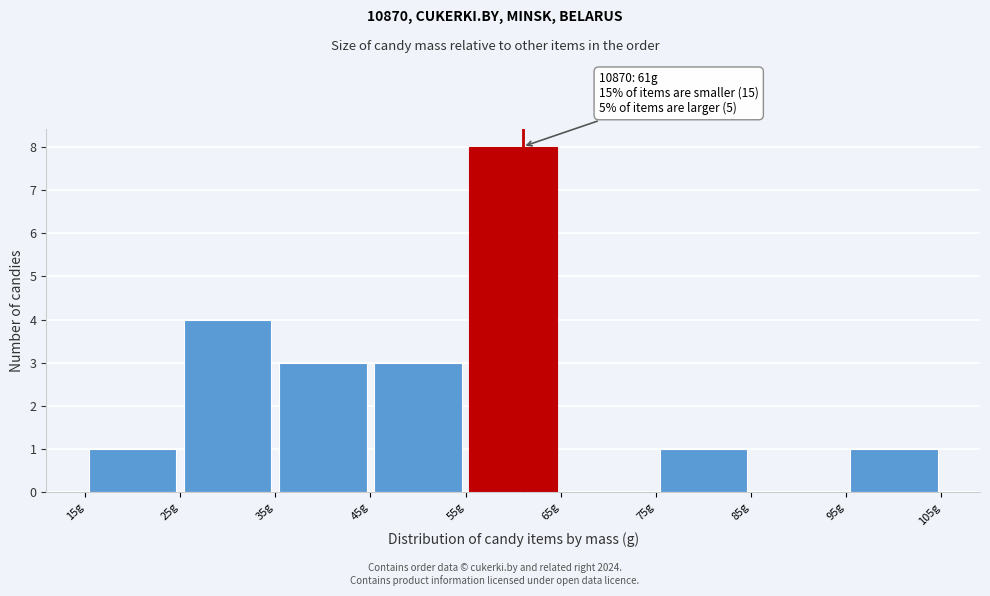

Which range on the x-axis has the tallest bar?

55 to 65